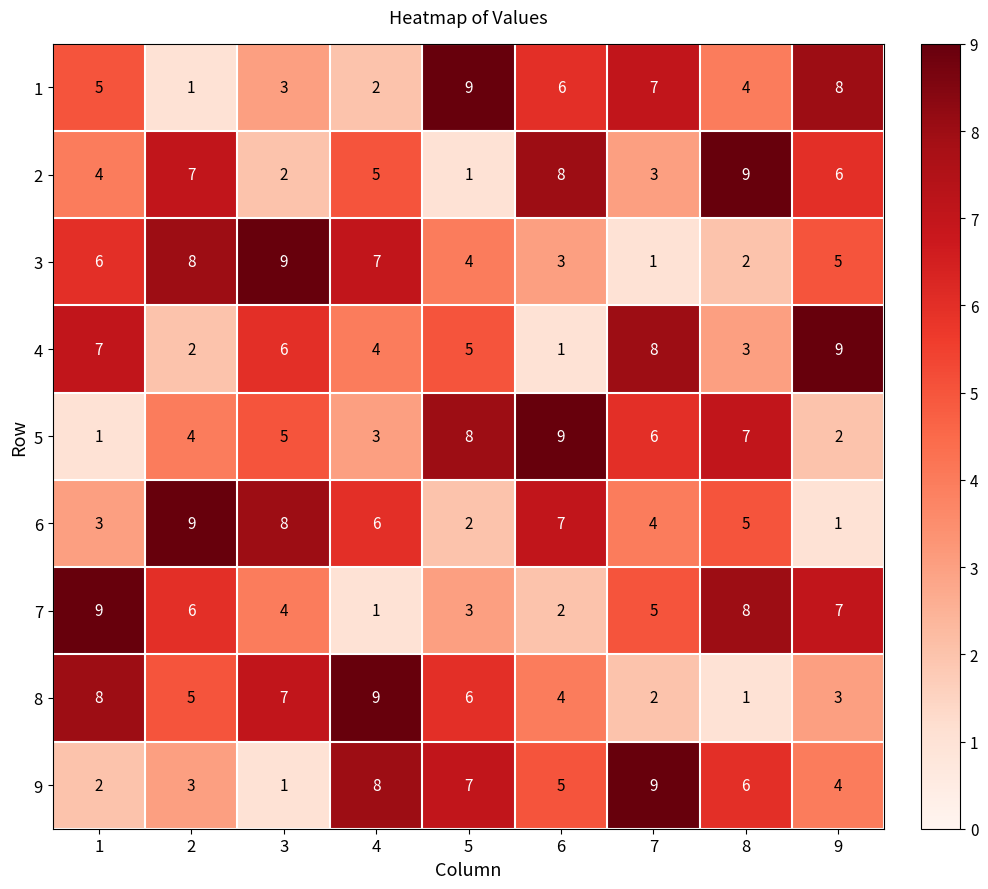

What is the maximum value shown in the chart?

9